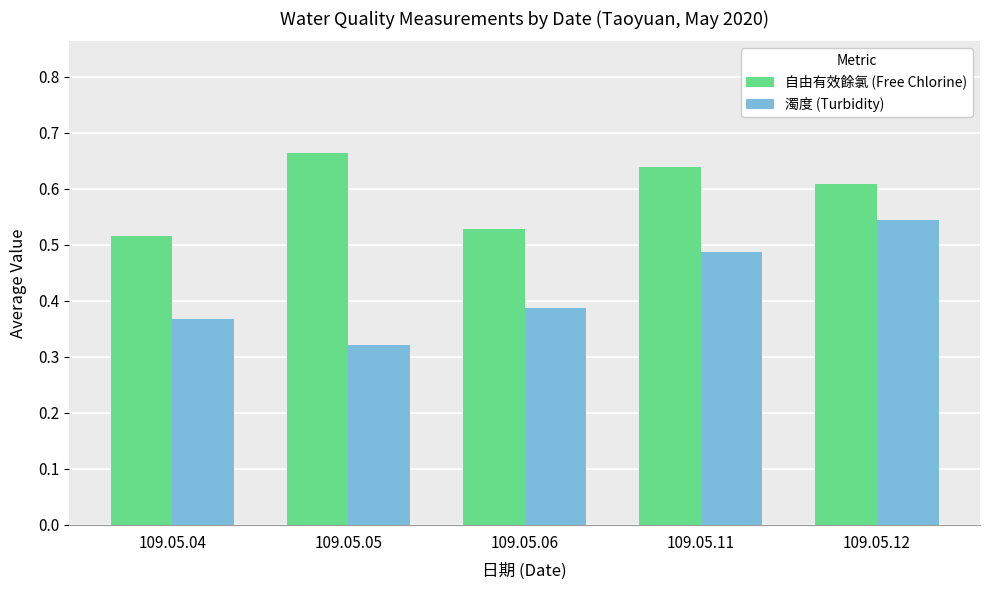

How many bars are there in total?

10